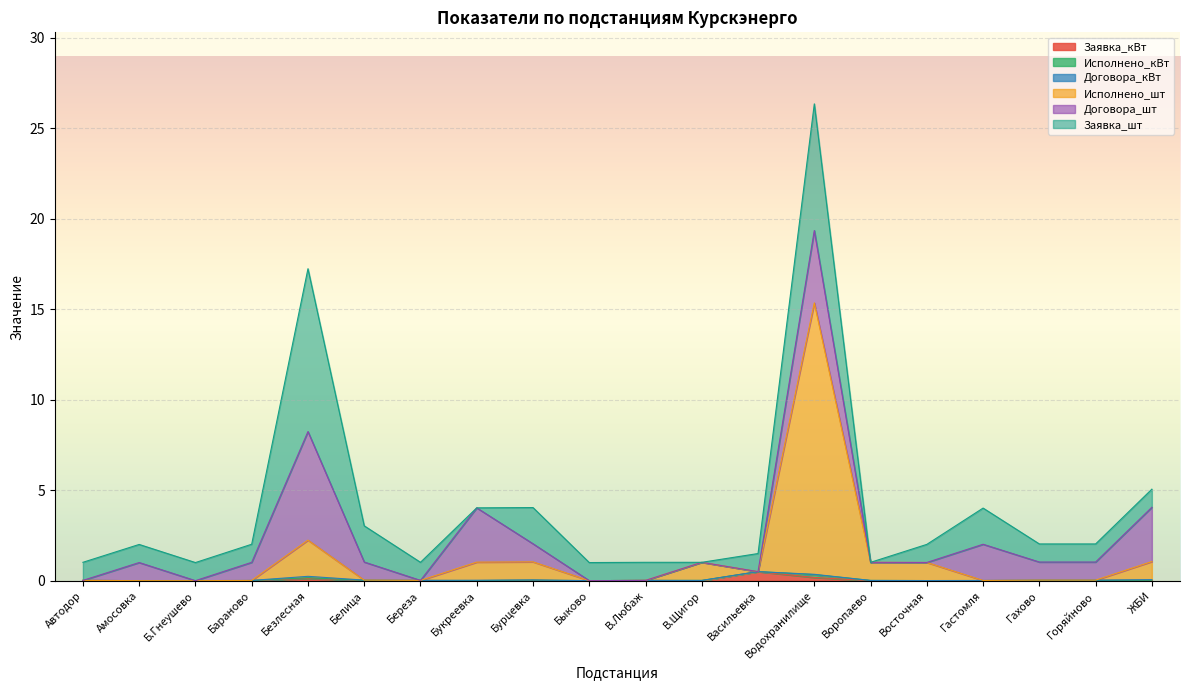

At which category does Исполнено_кВт reach its first local peak?

Безлесная